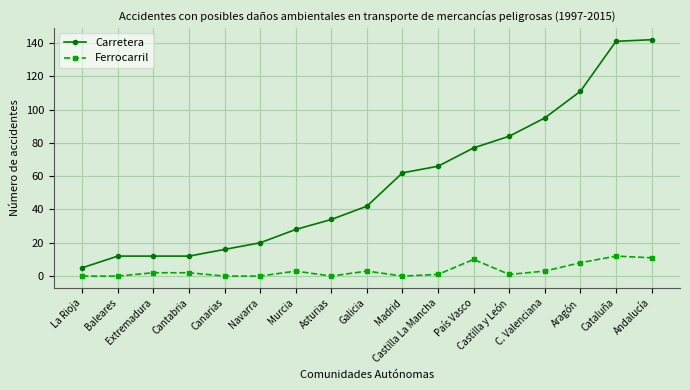

Reading left to right, what are all the values shown in this chart?

Carretera: 5	12	12	12	16	20	28	34	42	62	66	77	84	95	111	141	142
Ferrocarril: 0	0	2	2	0	0	3	0	3	0	1	10	1	3	8	12	11